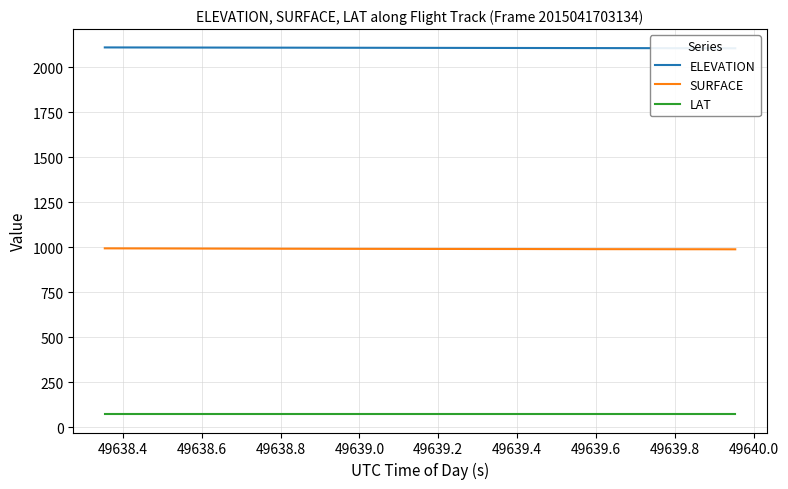

What is the minimum value for LAT?

72.0